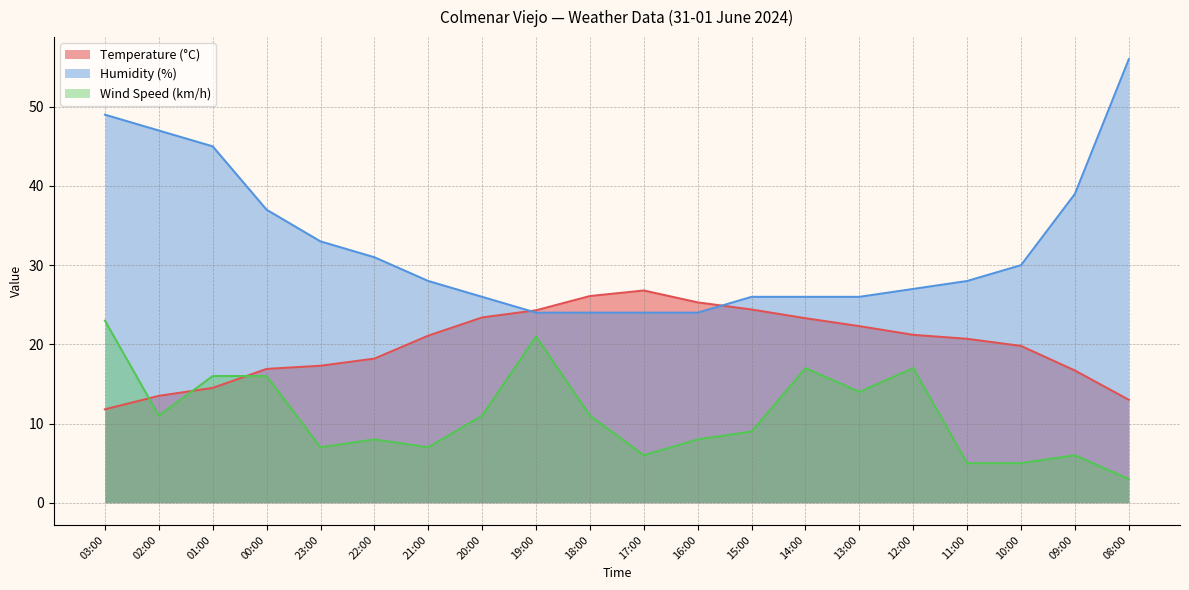

Between 21:00 and 14:00, which series saw the biggest shift?

Wind Speed (km/h)